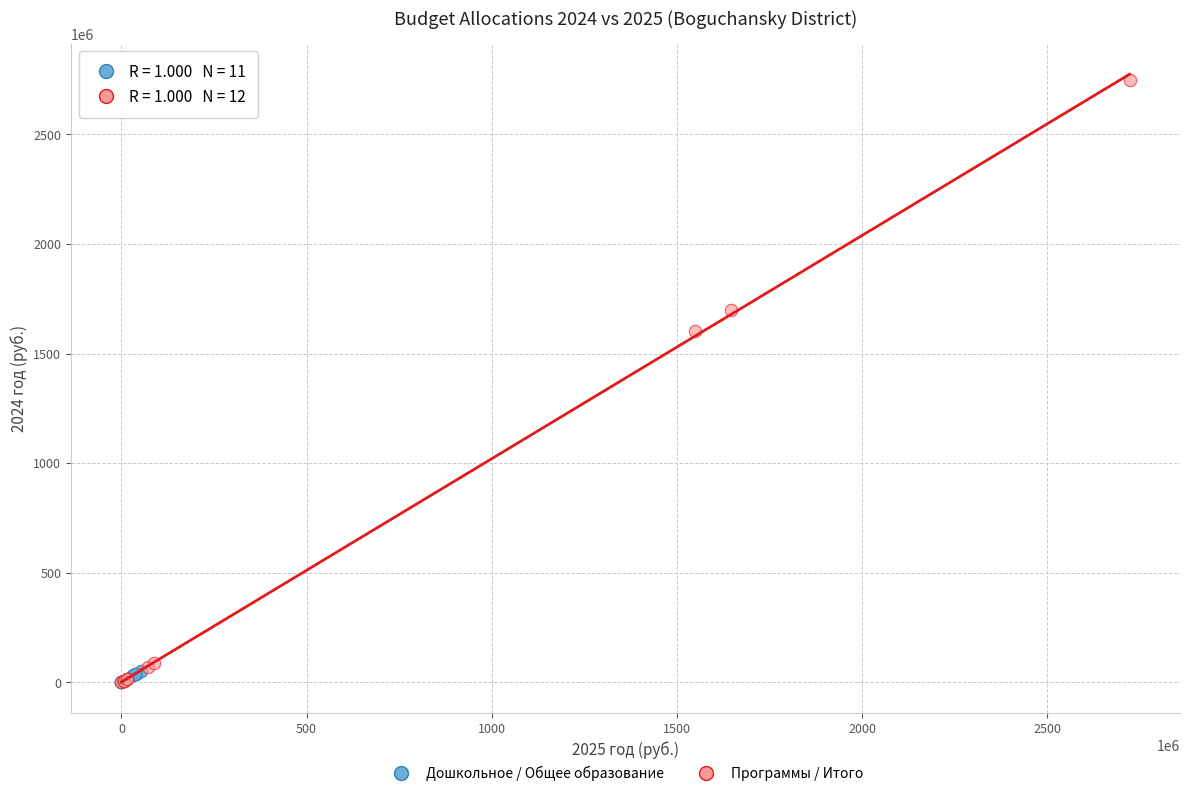

What are all the series names shown in the legend?

Дошкольное / Общее образование, Программы / Итого